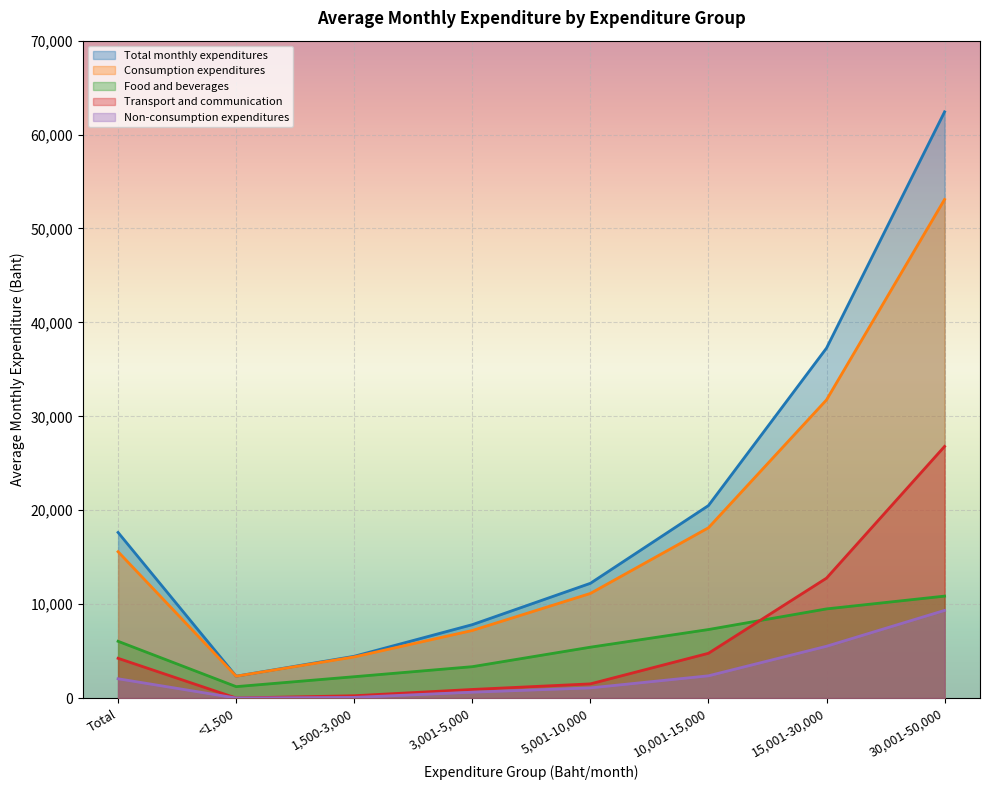

Does the chart display data point markers on the line(s)?

No